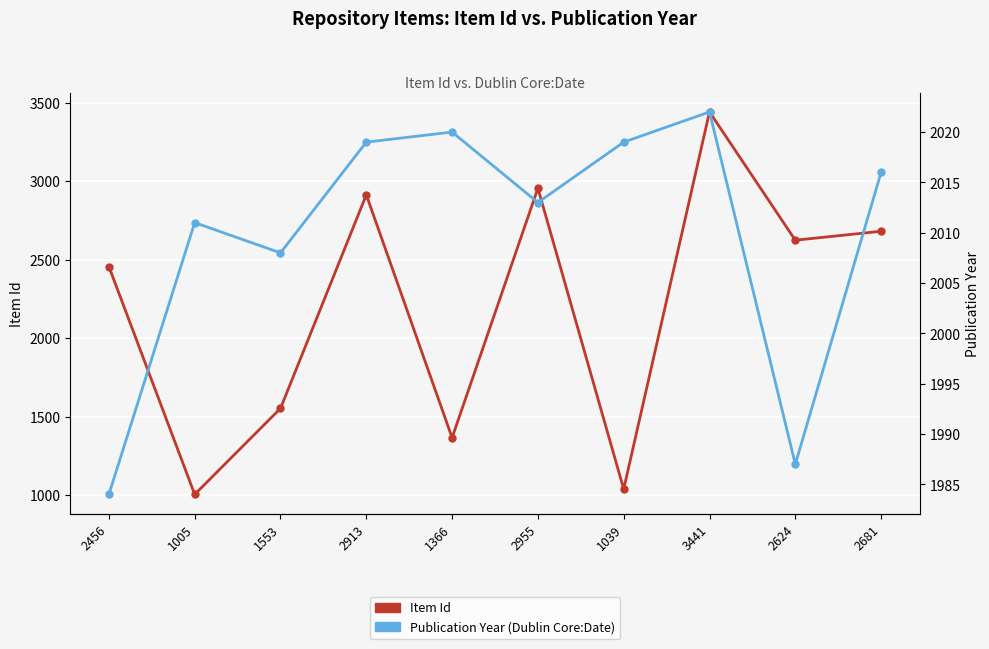

At how many categories does at least one series exceed 1762?

10